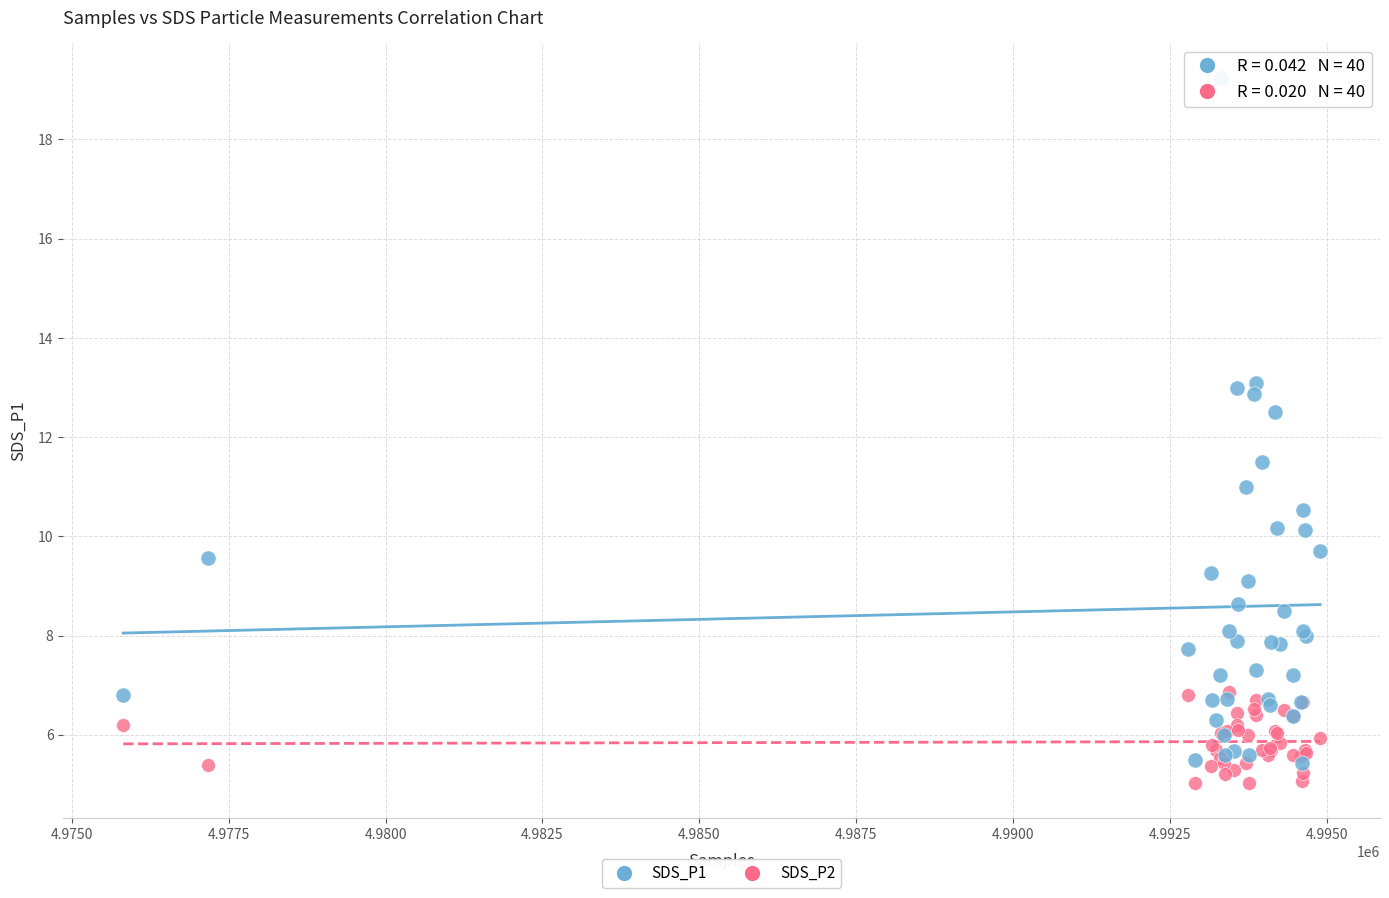

What are all the series names shown in the legend?

SDS_P1, SDS_P2